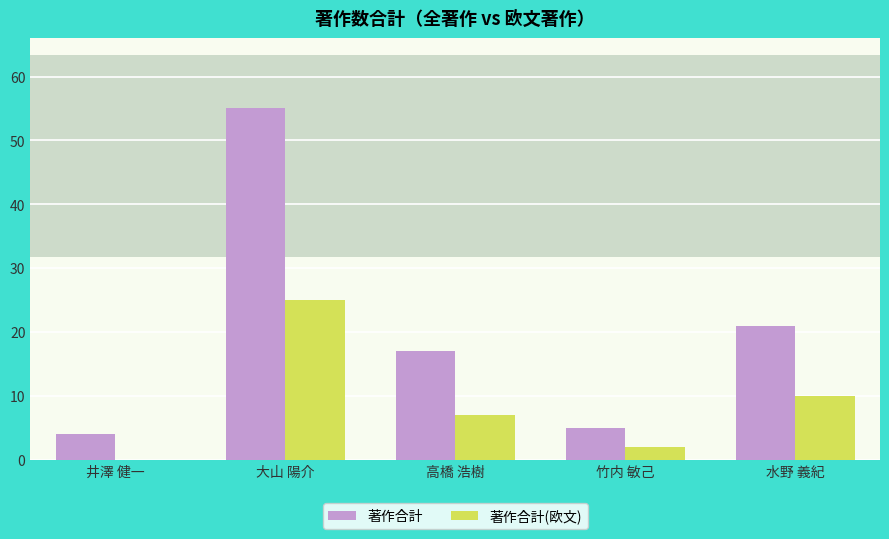

Reading right to left, what are all the values shown in this chart?

著作合計: 水野 義紀=21	竹内 敏己=5	高橋 浩樹=17	大山 陽介=55	井澤 健一=4
著作合計(欧文): 水野 義紀=10	竹内 敏己=2	高橋 浩樹=7	大山 陽介=25	井澤 健一=0